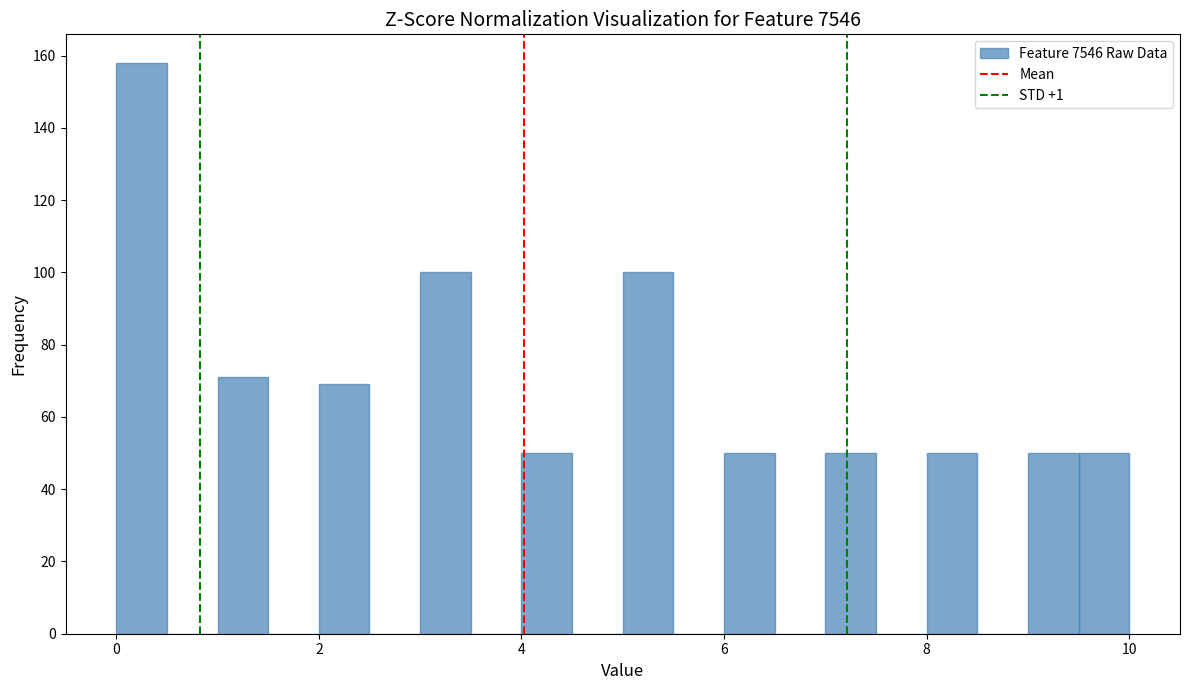

Around what value on the x-axis is the tallest bar? Give the approximate position of its centre, as read against the axis.

0.2